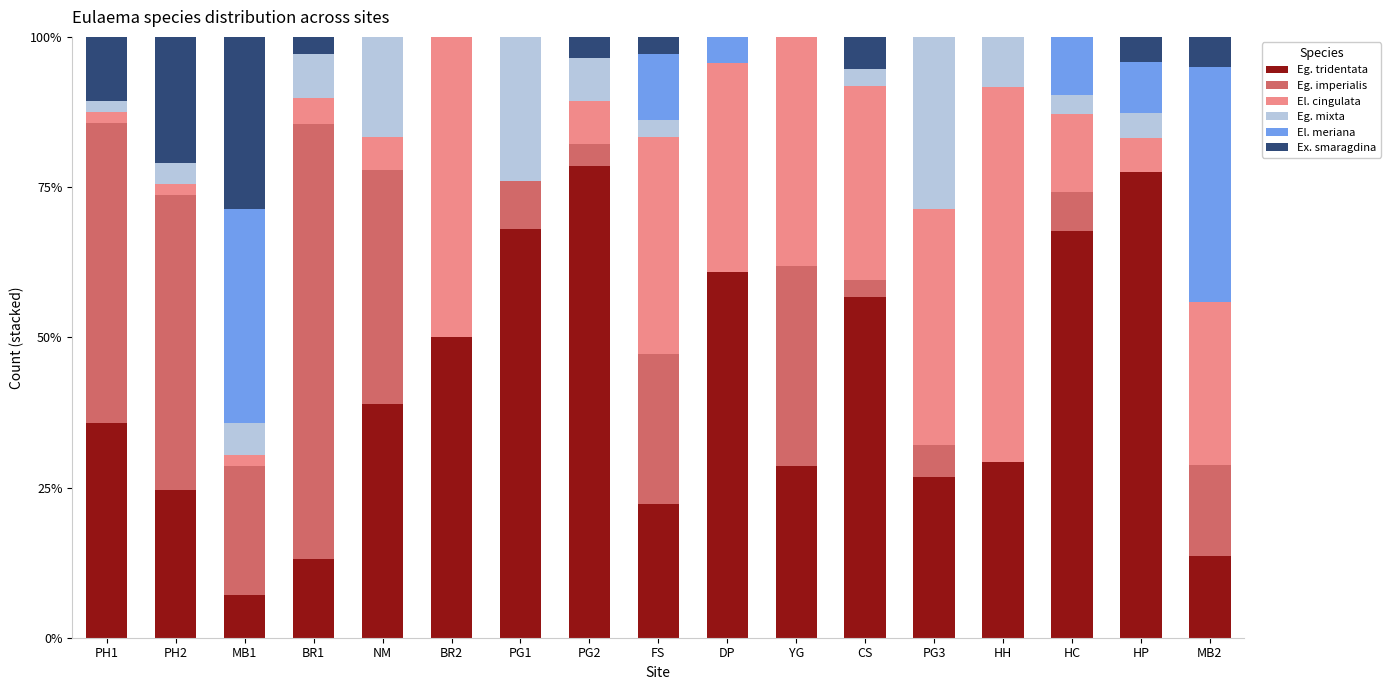

What is the total value across all series at PG2?

100.0